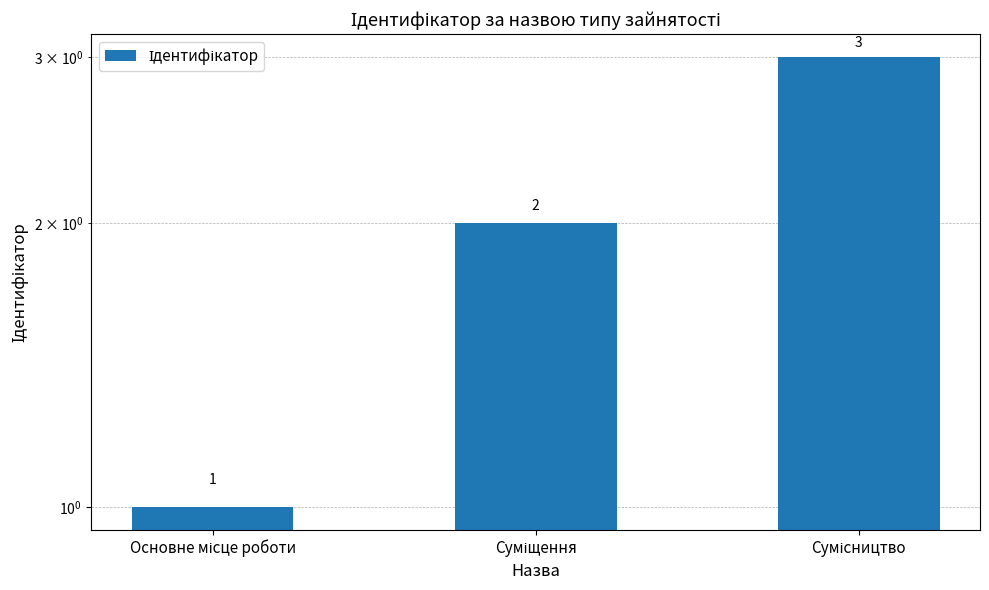

What is the value of the 3rd bar from the left?

3